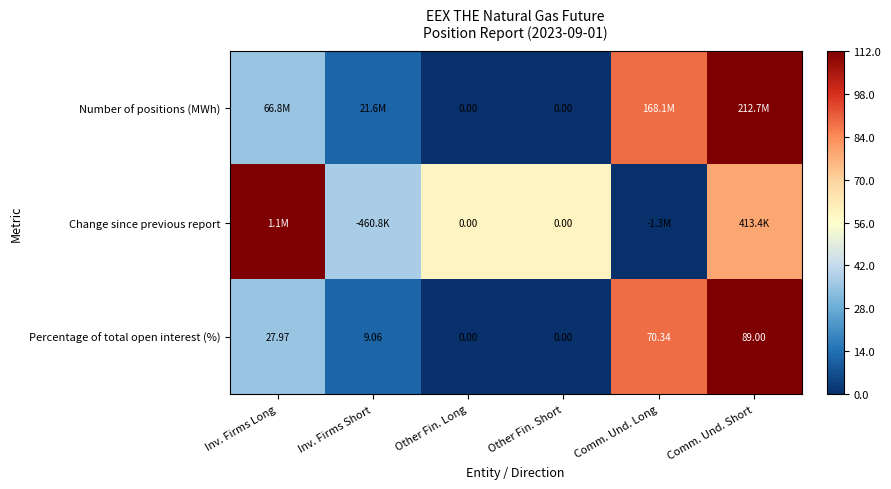

At which label is Percentage of total open interest (%) closest to 44?

Inv. Firms Long